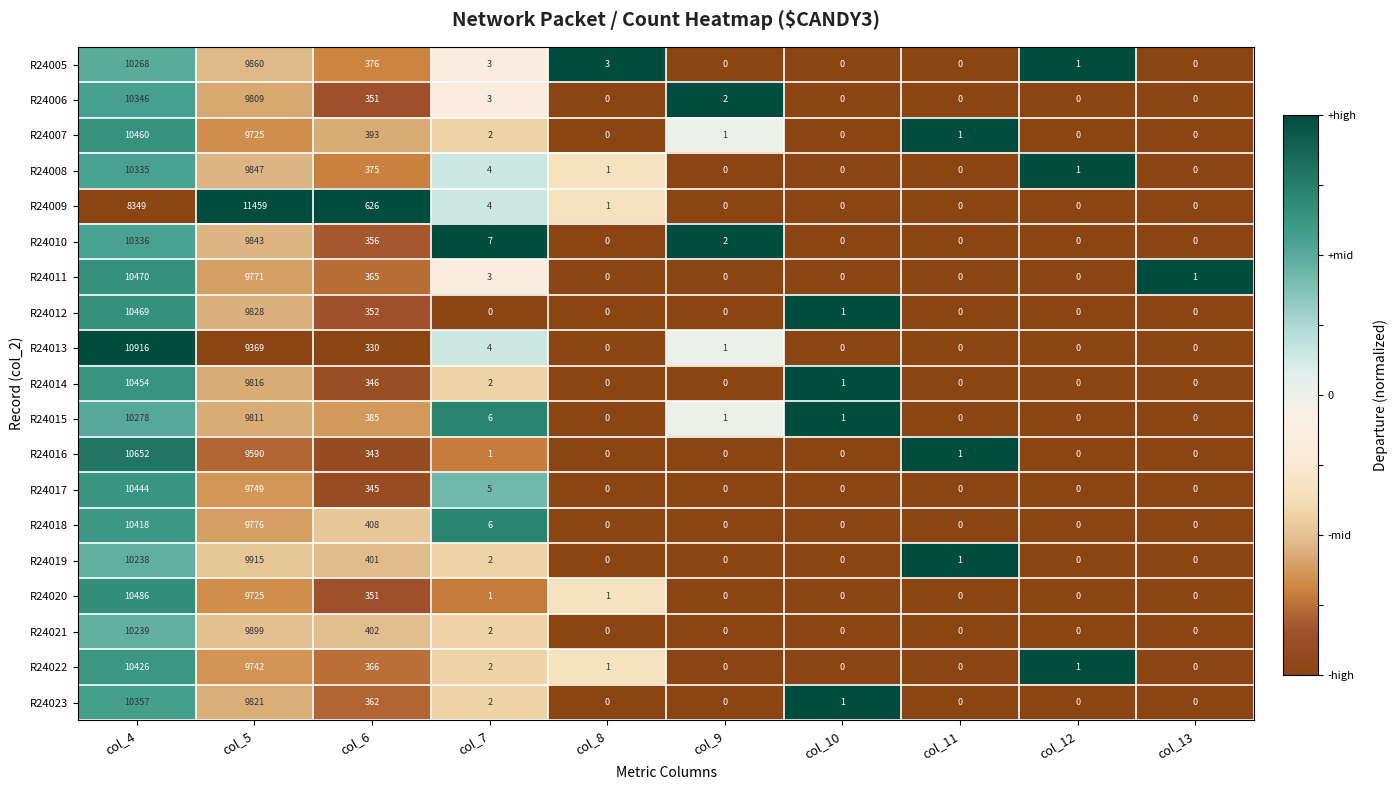

Which series has the largest range (max minus min)?

R24009